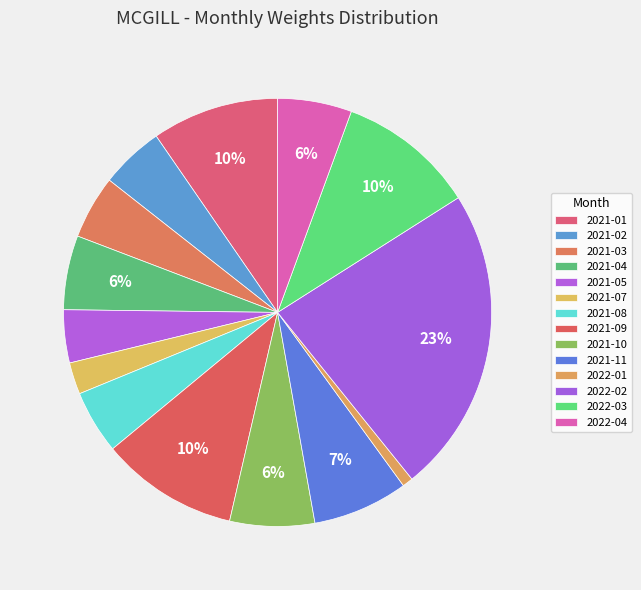

What portion of the pie excludes 2021-03?

95.2%